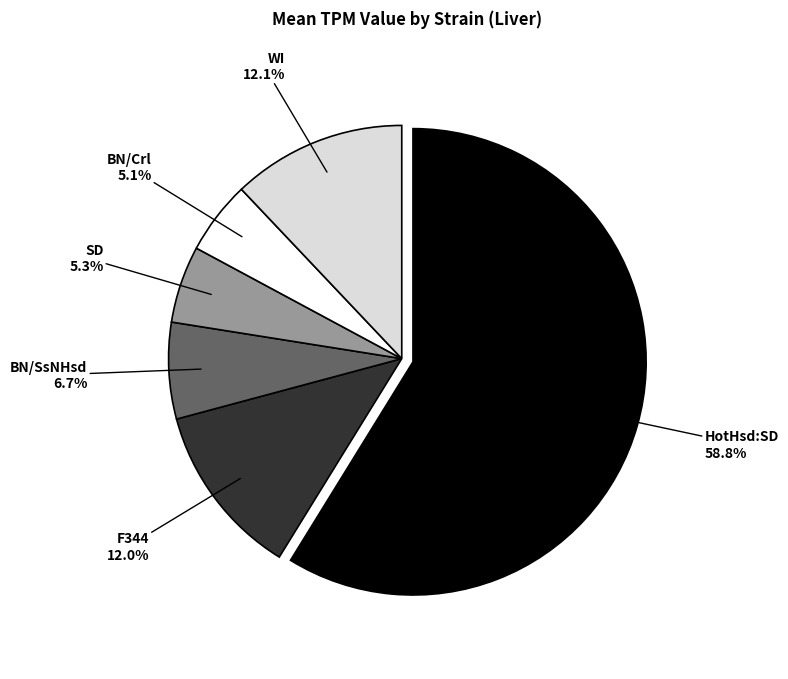

What portion of the pie excludes BN/Crl?

94.9%